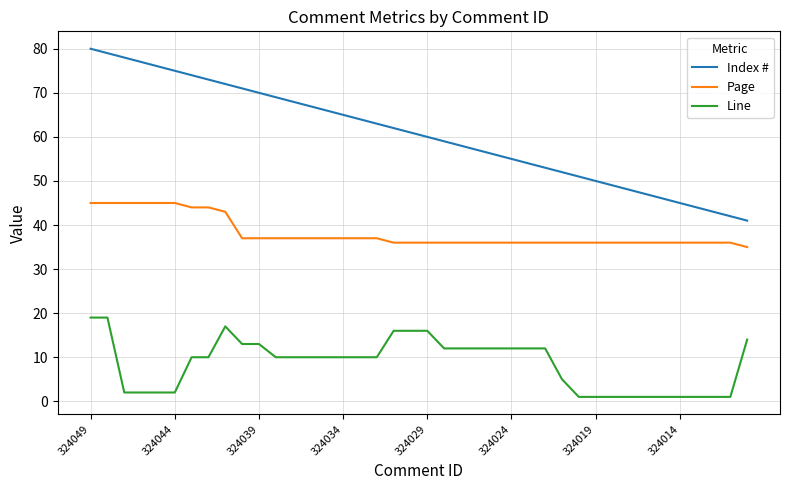

True or false: Page and Line cross at least once.

False